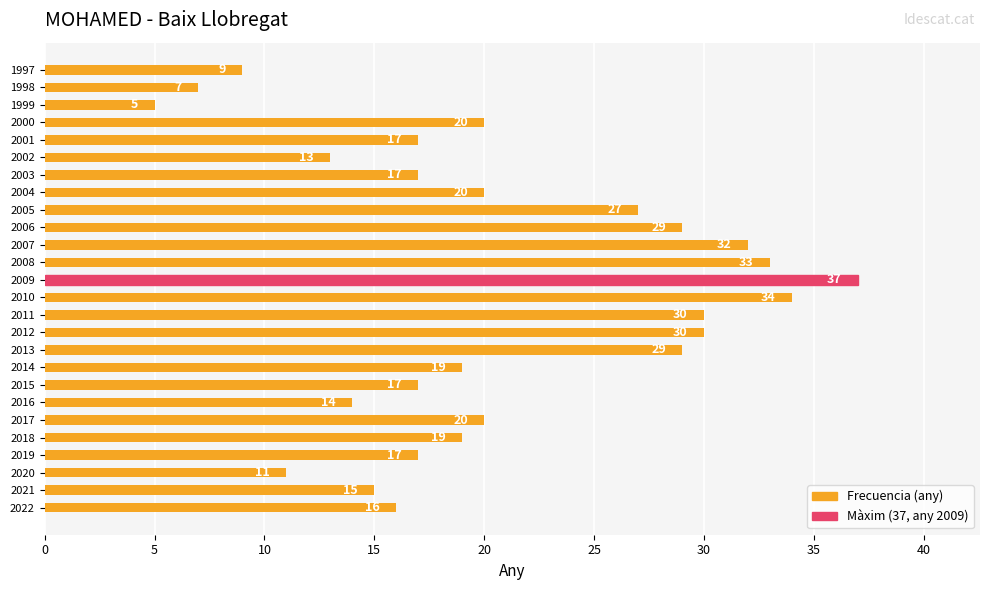

What is the greatest value displayed?

37